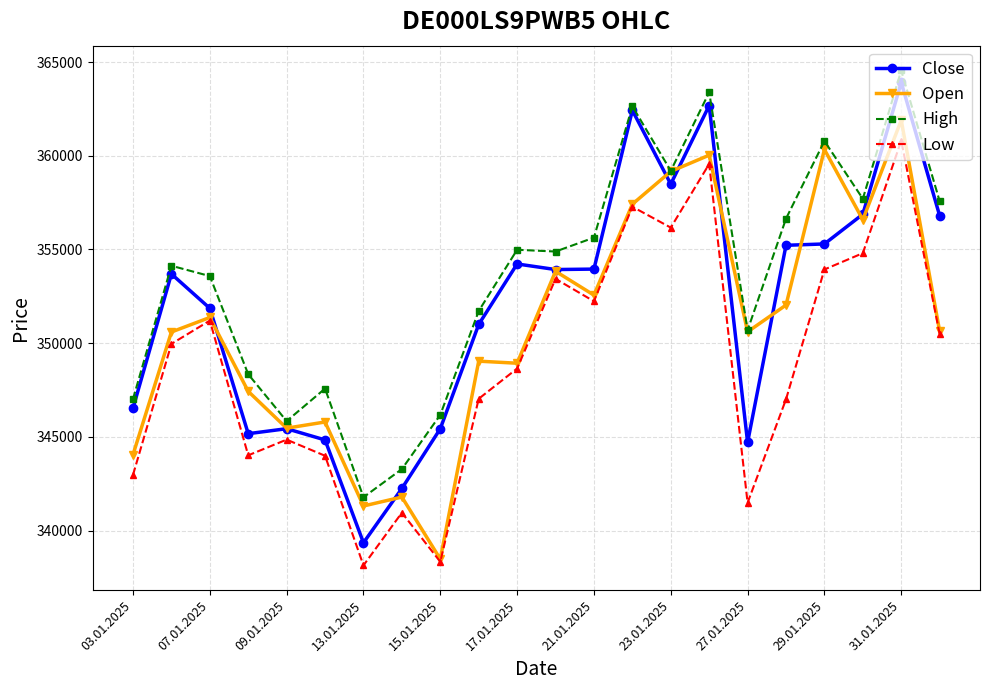

What is the value of the Low point at the 7th from the left?

338143